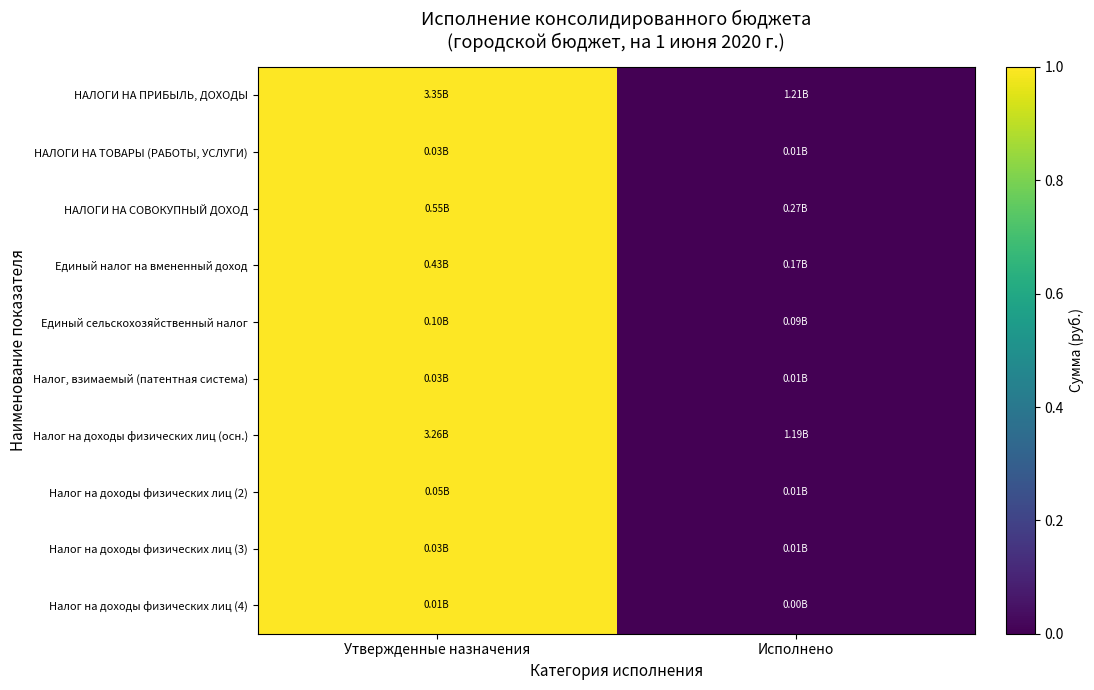

Reading right to left, what are all the values shown in this chart?

НАЛОГИ НА ПРИБЫЛЬ, ДОХОДЫ: Исполнено=0	Утвержденные назначения=1
НАЛОГИ НА ТОВАРЫ (РАБОТЫ, УСЛУГИ): Исполнено=0	Утвержденные назначения=1
НАЛОГИ НА СОВОКУПНЫЙ ДОХОД: Исполнено=0	Утвержденные назначения=1
Единый налог на вмененный доход: Исполнено=0	Утвержденные назначения=1
Единый сельскохозяйственный налог: Исполнено=0	Утвержденные назначения=1
Налог, взимаемый (патентная система): Исполнено=0	Утвержденные назначения=1
Налог на доходы физических лиц (осн.): Исполнено=0	Утвержденные назначения=1
Налог на доходы физических лиц (2): Исполнено=0	Утвержденные назначения=1
Налог на доходы физических лиц (3): Исполнено=0	Утвержденные назначения=1
Налог на доходы физических лиц (4): Исполнено=0	Утвержденные назначения=1